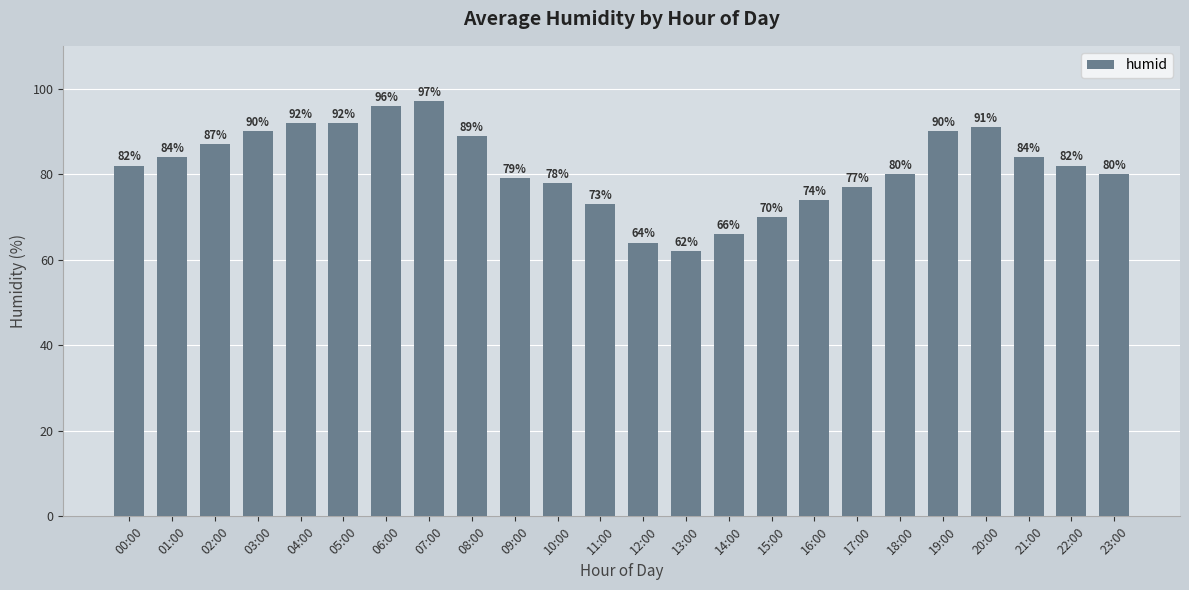

Does the chart contain any negative values?

No